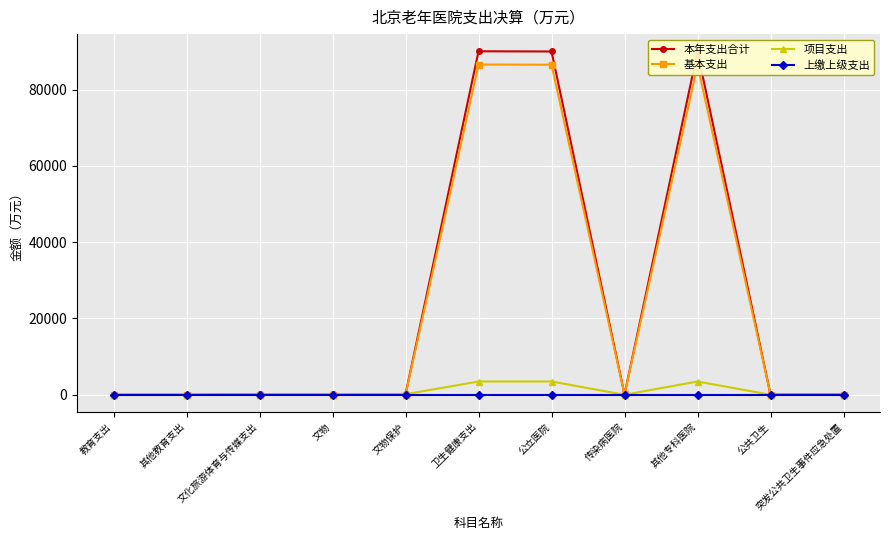

Which series has the widest spread of values?

本年支出合计